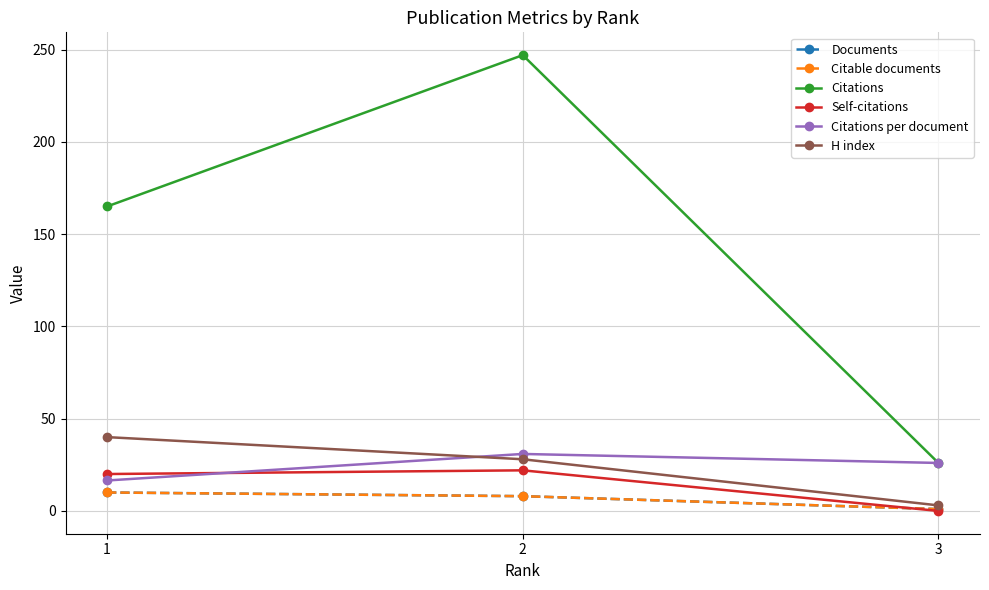

How many values in the Citations series exceed 165?

1